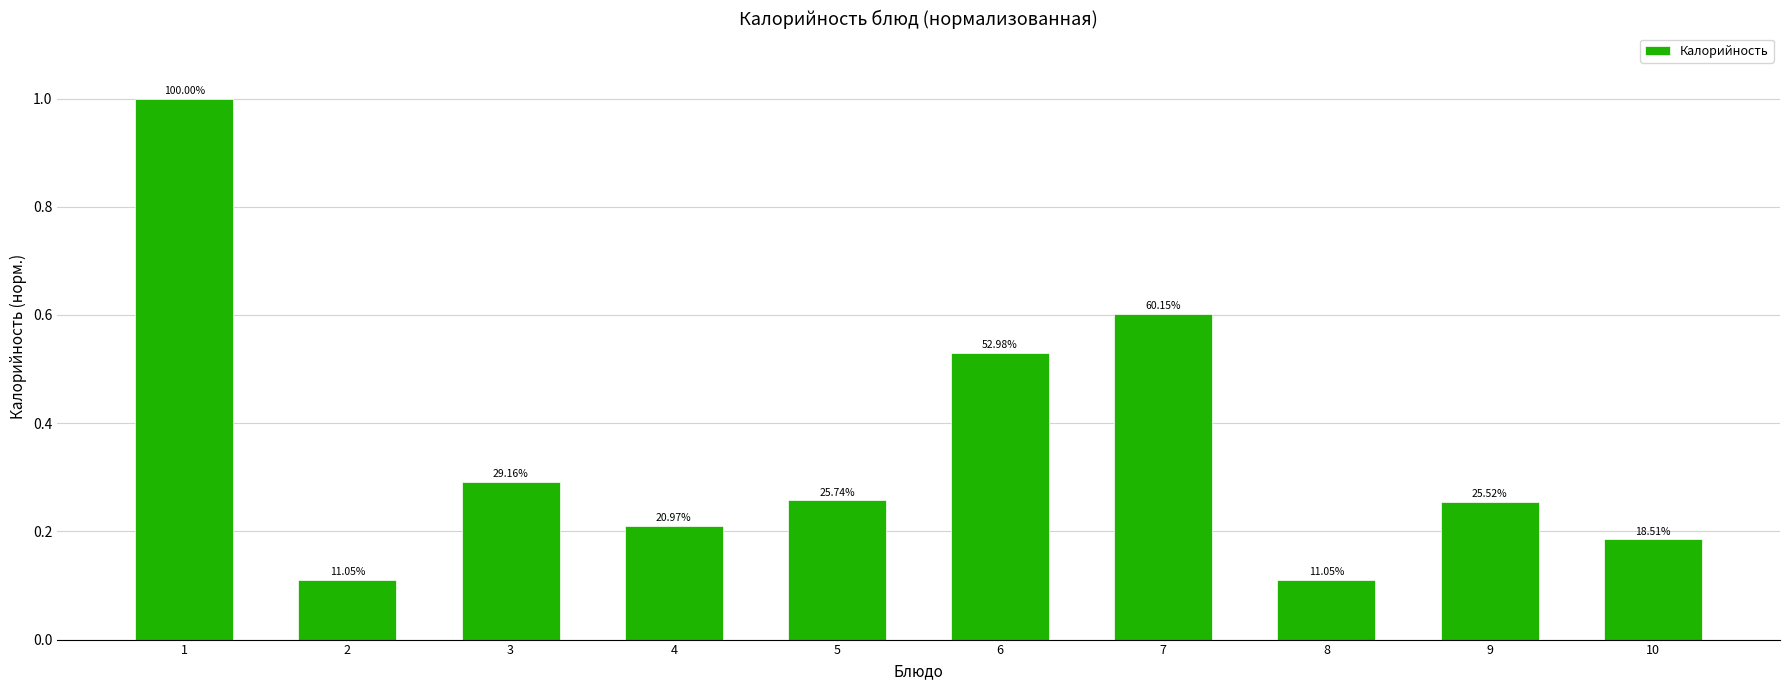

What is the greatest value displayed?

1.0